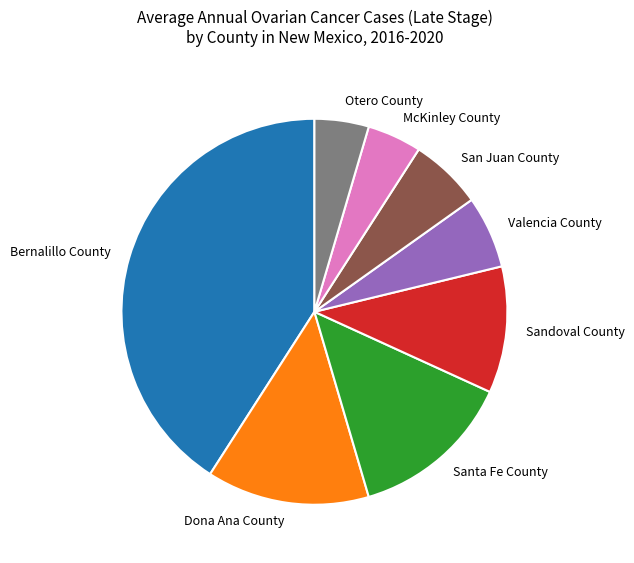

True or false: Bernalillo County accounts for 51% of the total.

False